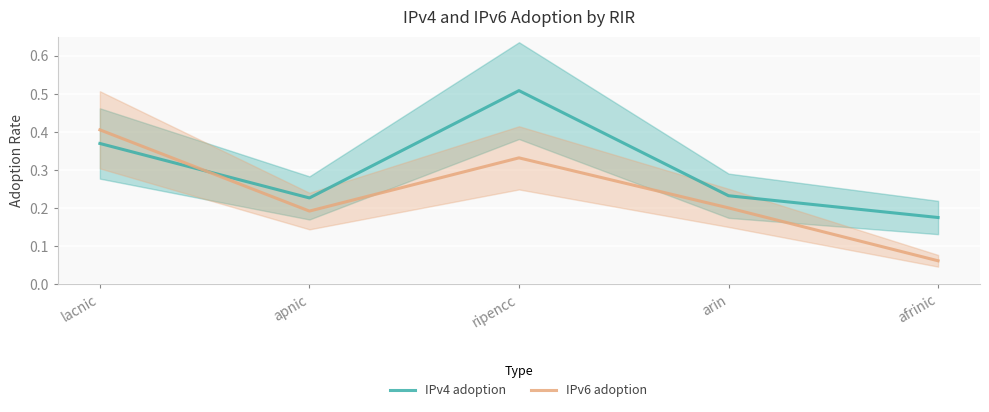

How many interior local valleys does the IPv4 adoption series have?

1